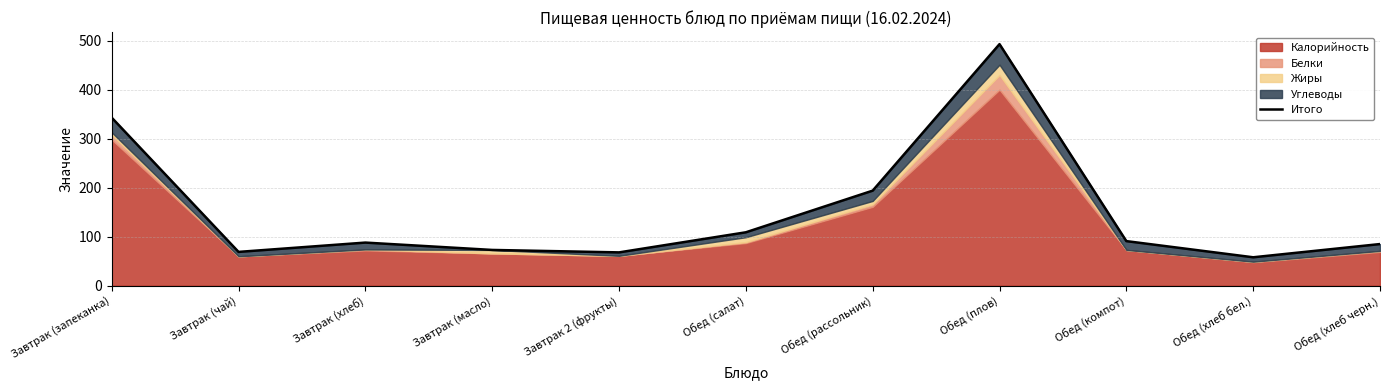

What is the ratio of the value at Обед (хлеб бел.) to the value at Обед (компот)?

0.6